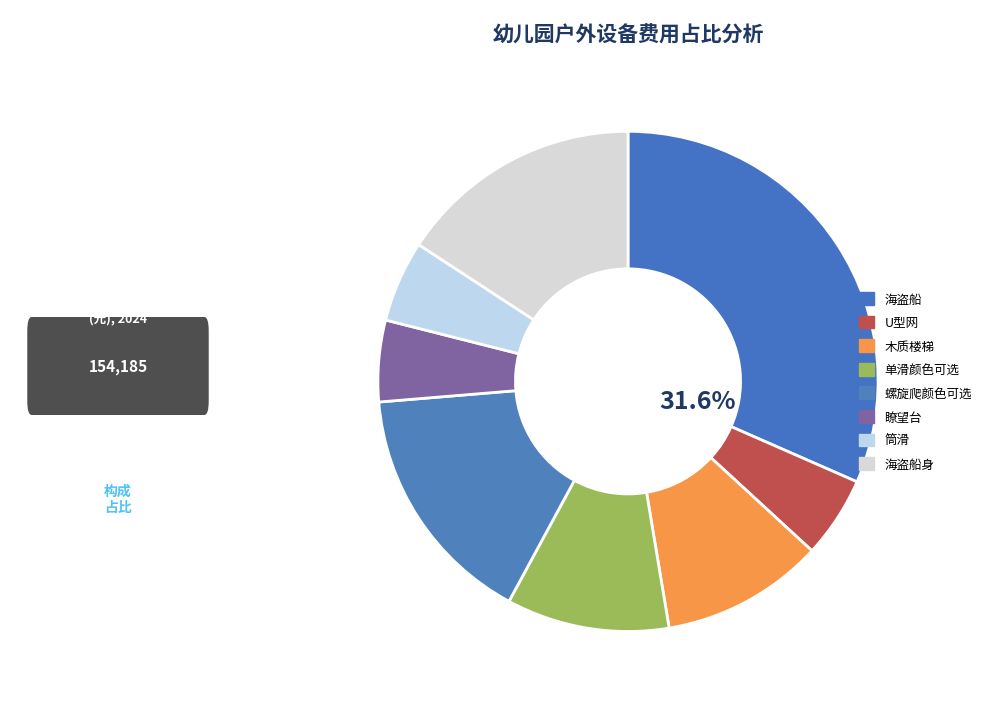

What percentage is the 单滑颜色可选 slice, to the nearest percent?

11%